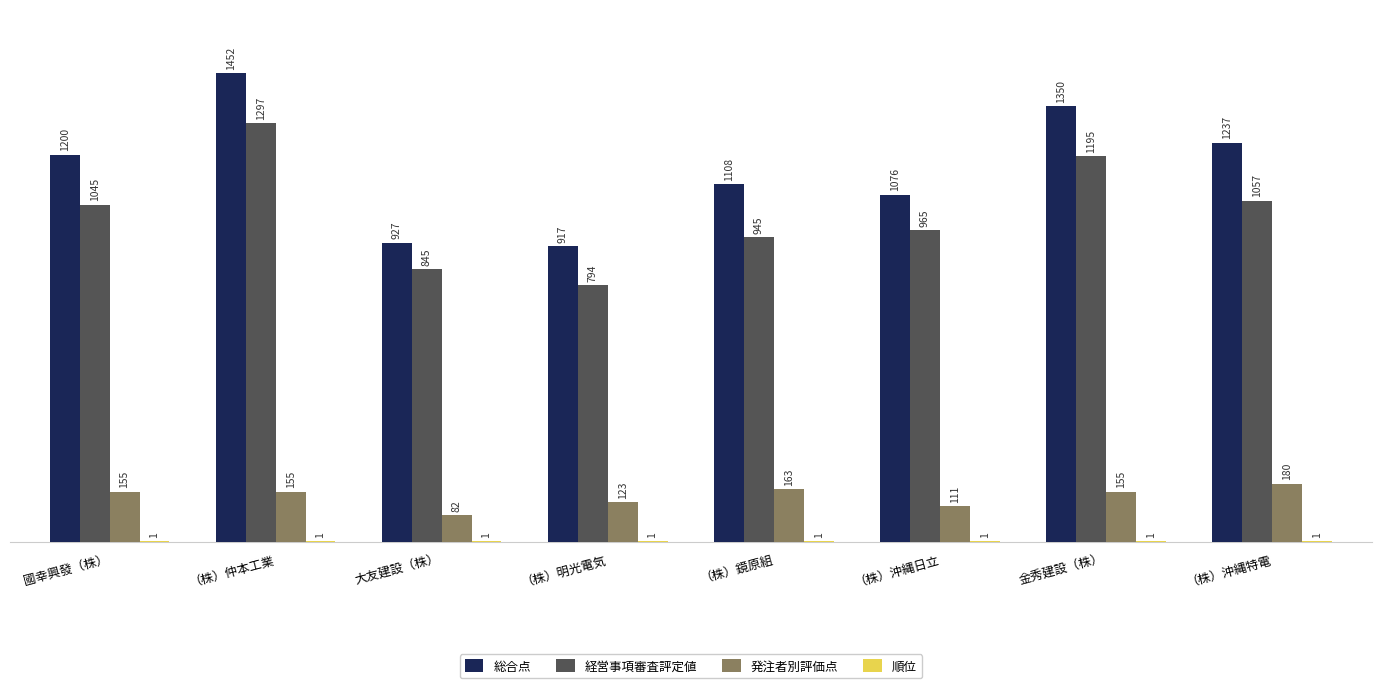

What is the total value across all series at 大友建設（株）?

1855